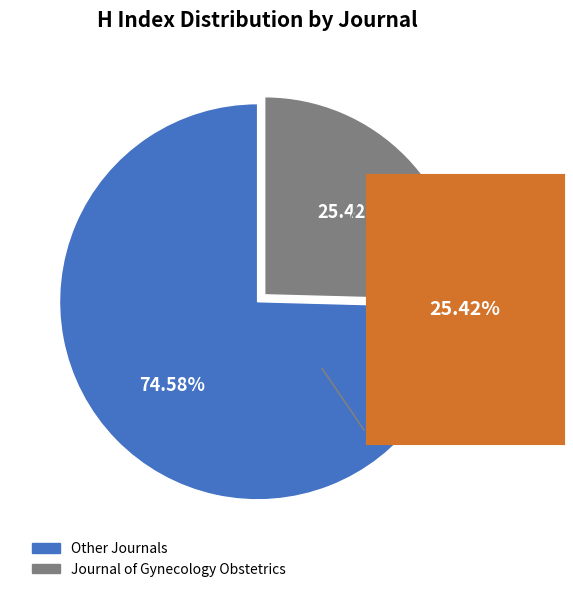

How many slices are in this pie chart?

2